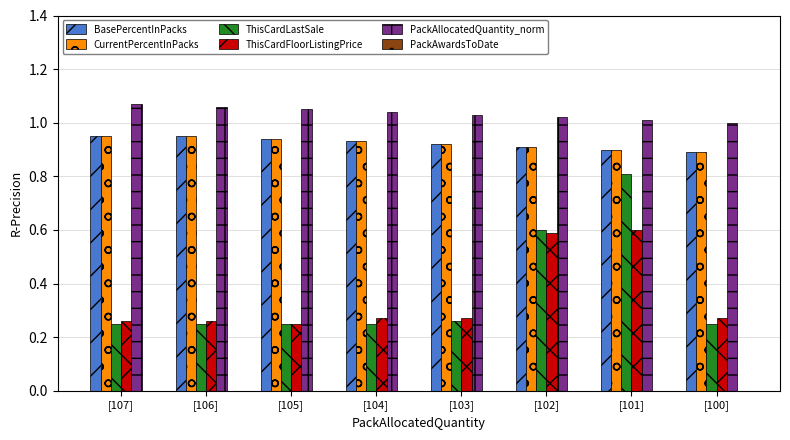

What is the sum of the ThisCardFloorListingPrice values at [106] and [105]?

0.5